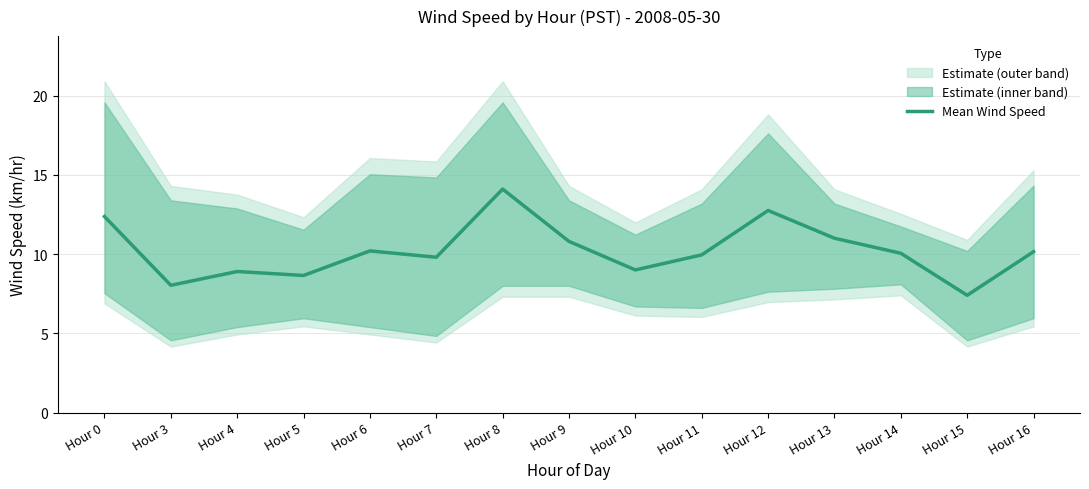

Where is the first local minimum?

Hour 3